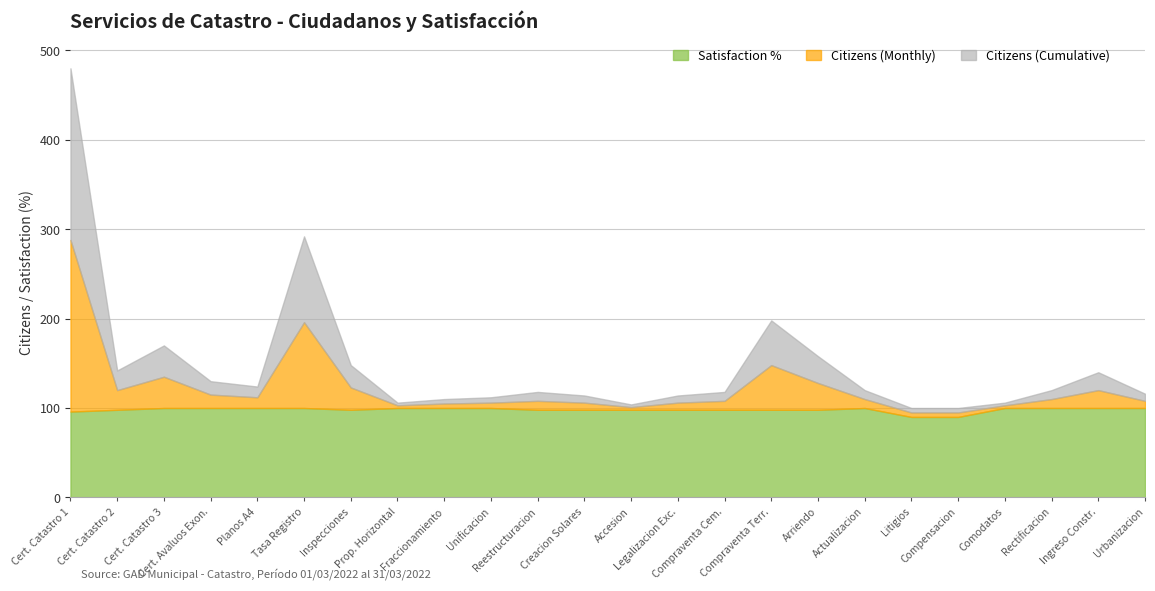

True or false: Citizens (Cumulative) and Satisfaction % intersect in this chart.

False